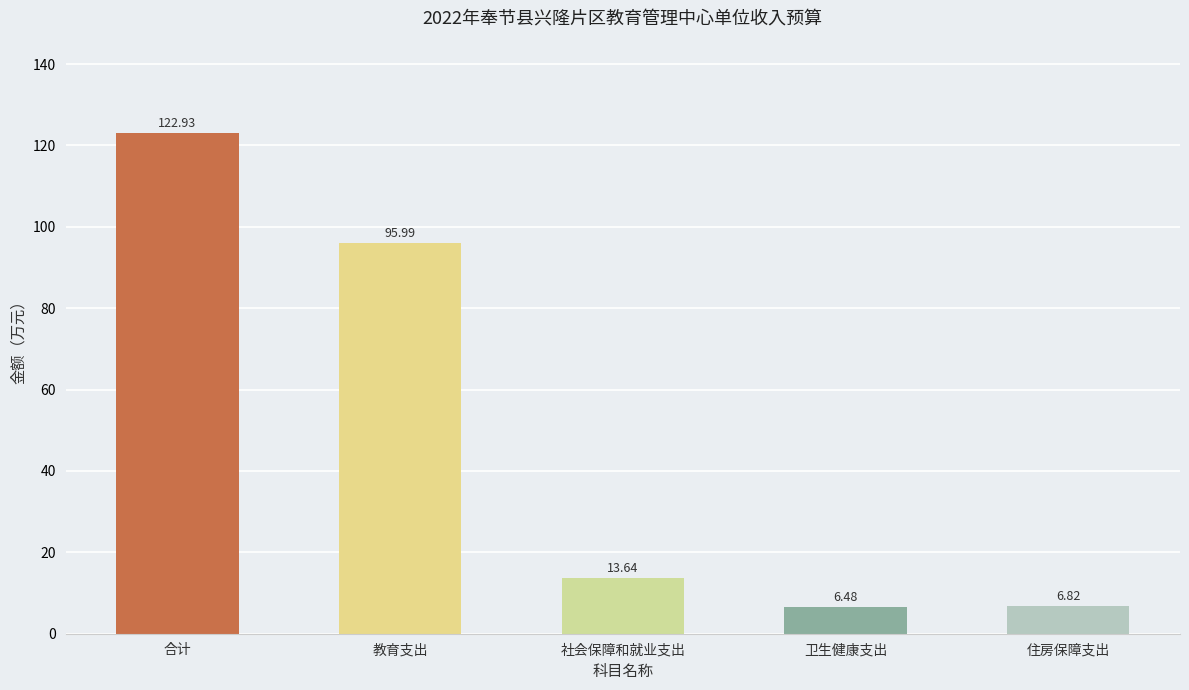

Are the bars horizontal?

No